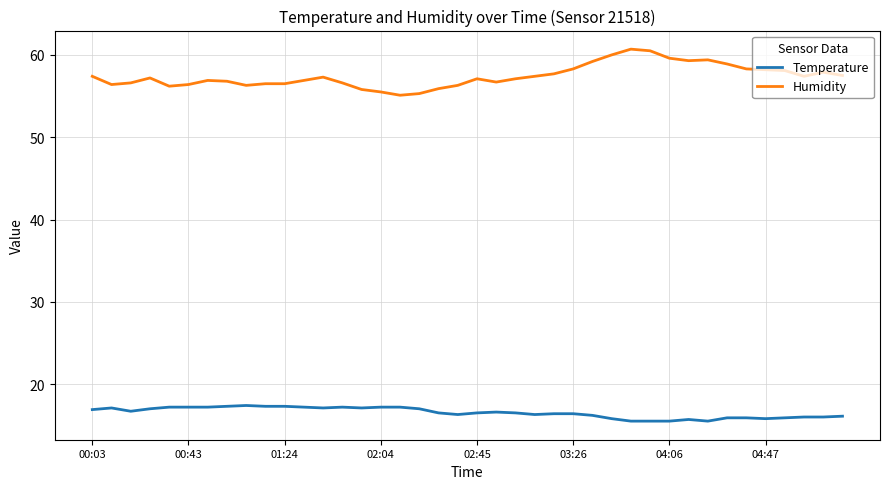

What is the lowest value of the Humidity series?

55.1